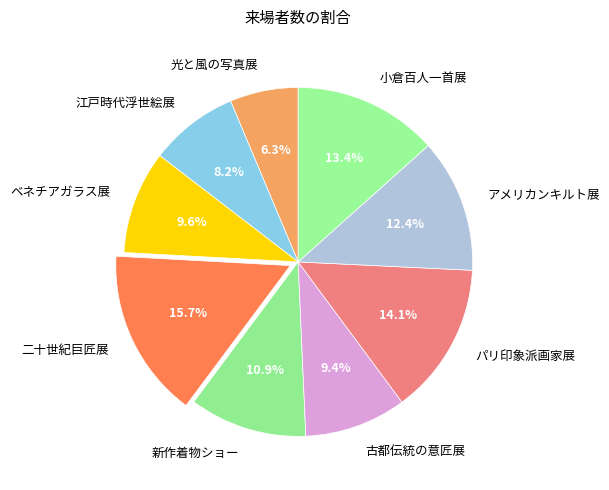

Does any single category account for the majority?

No